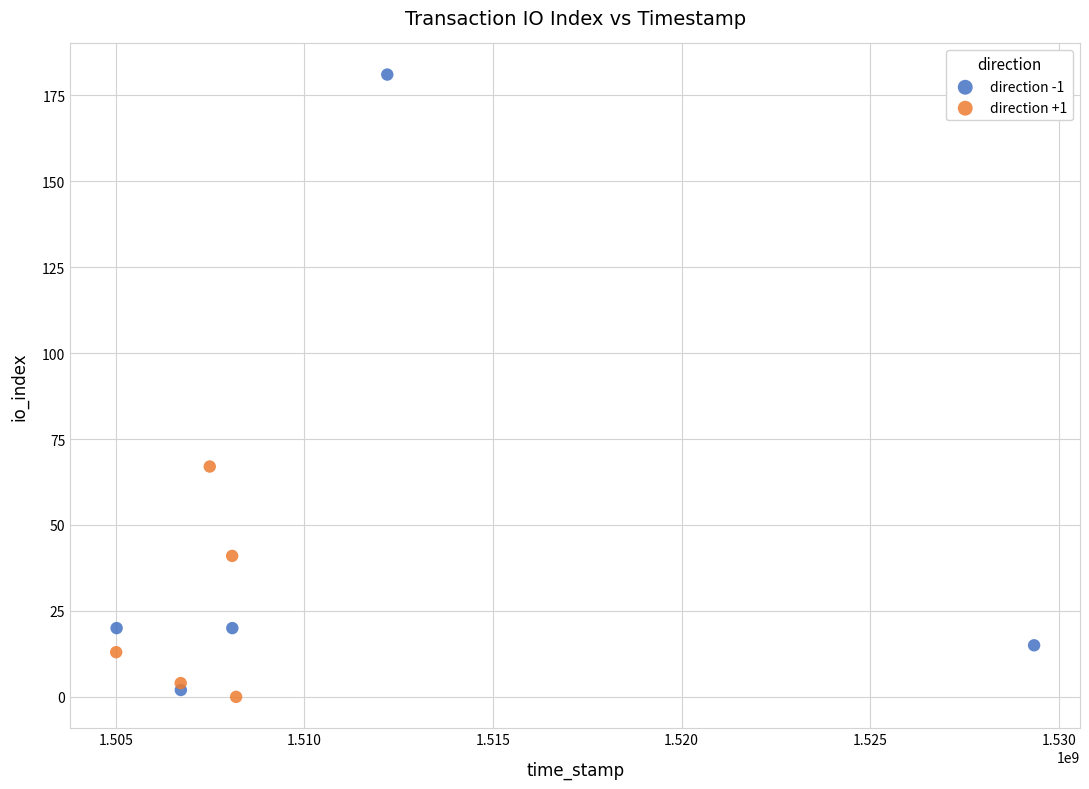

Which series reaches the maximum Y coordinate?

direction -1